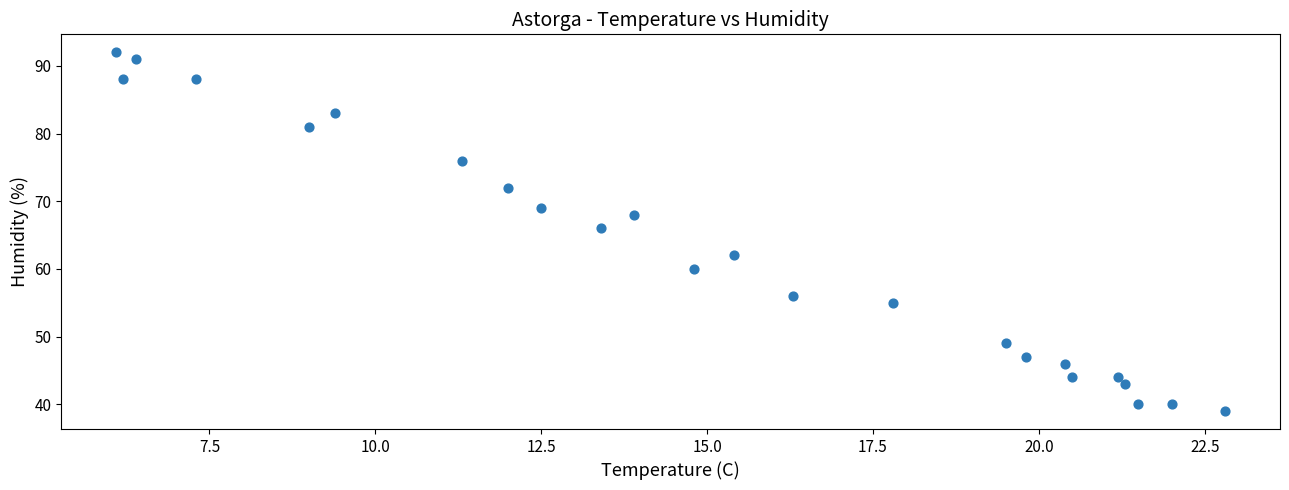

What is the range of Y values (max minus min)?

53